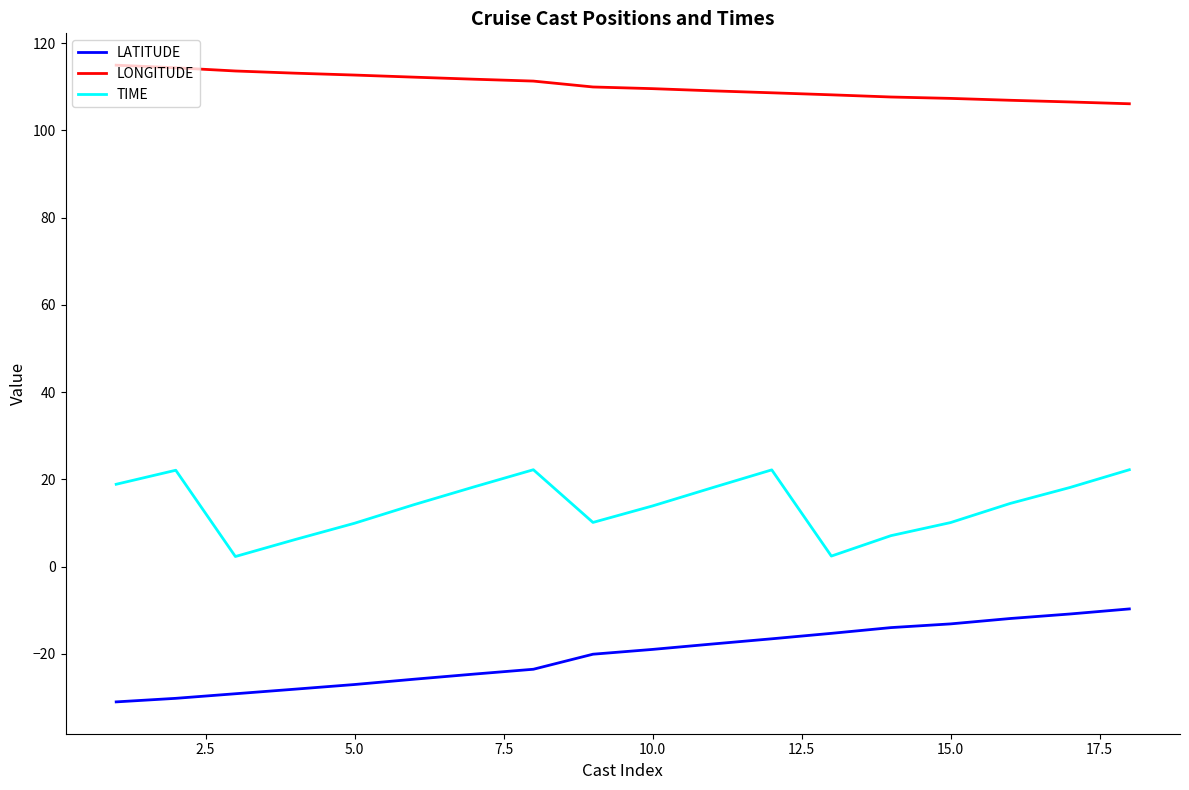

Rank the series by their maximum value, from highest to lowest.

LONGITUDE, TIME, LATITUDE